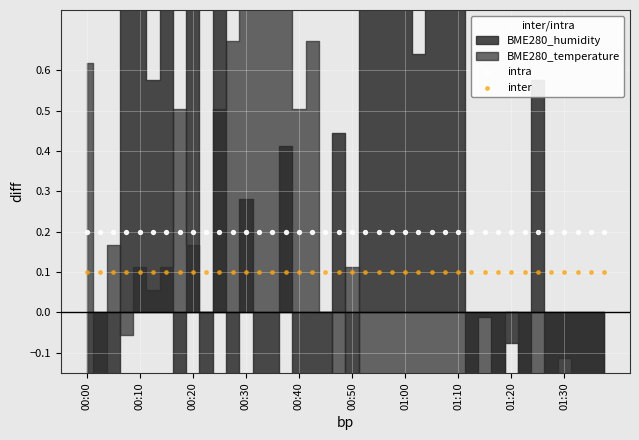

Which series reaches the maximum Y coordinate?

intra